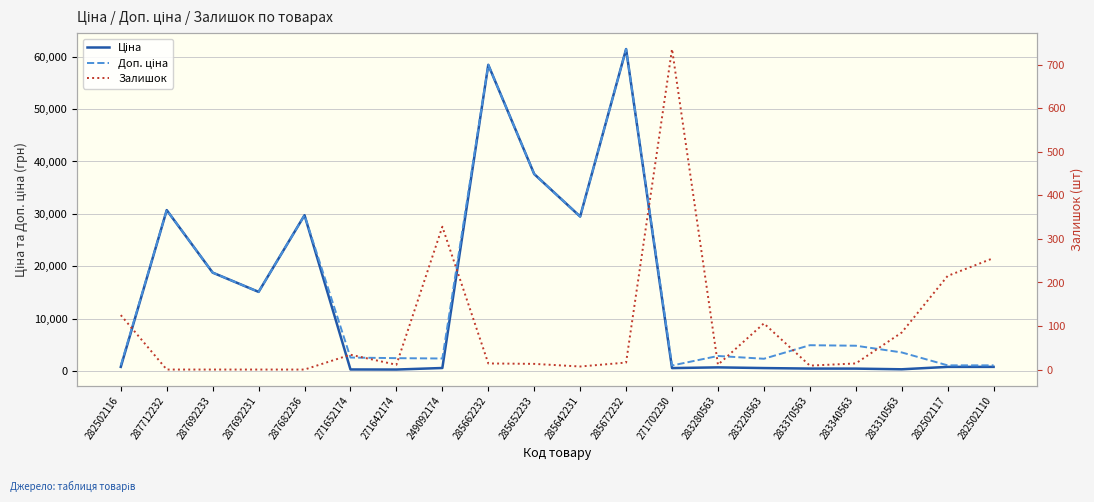

In Доп. ціна, how many points are lower than both neighbors (excluding endpoints)?

5